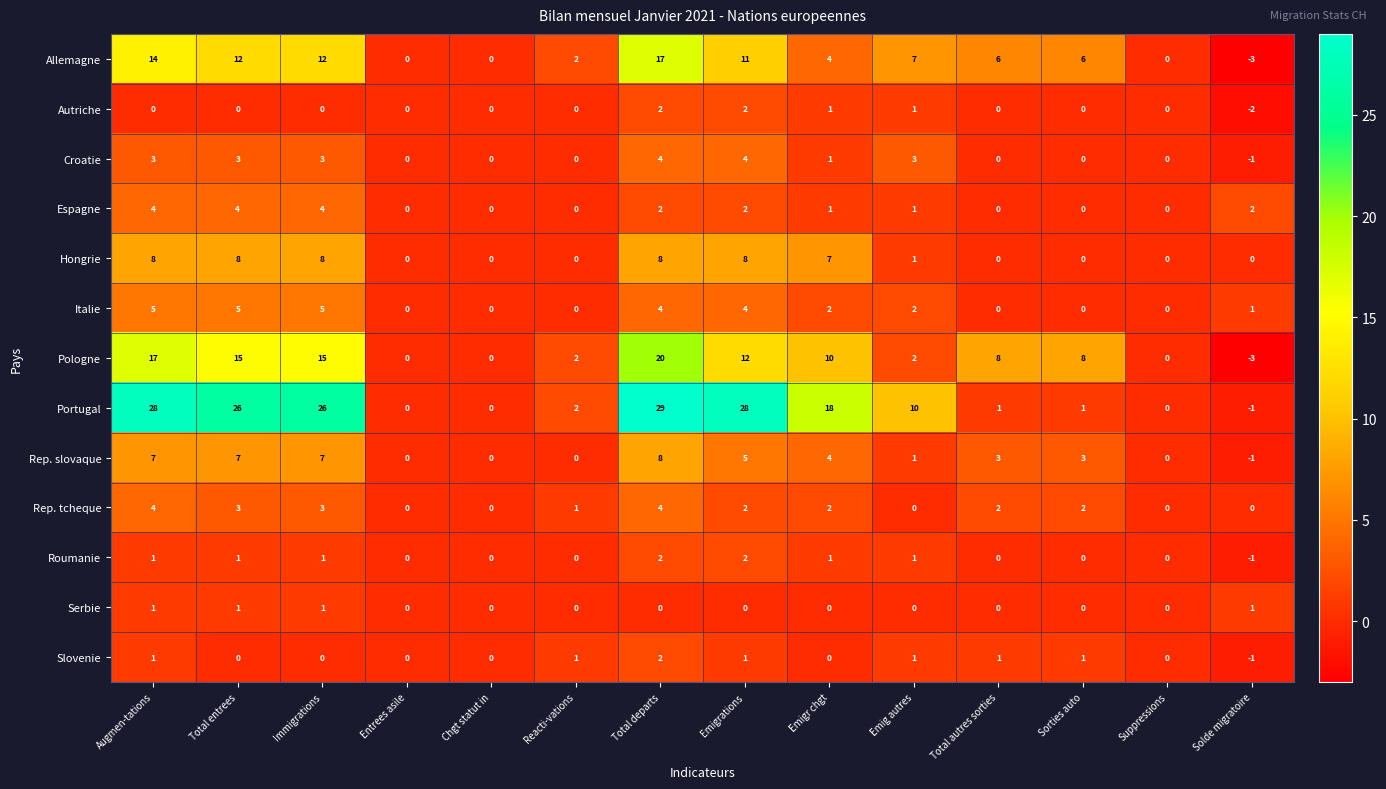

At which category is the sum across all series the highest?

Total departs